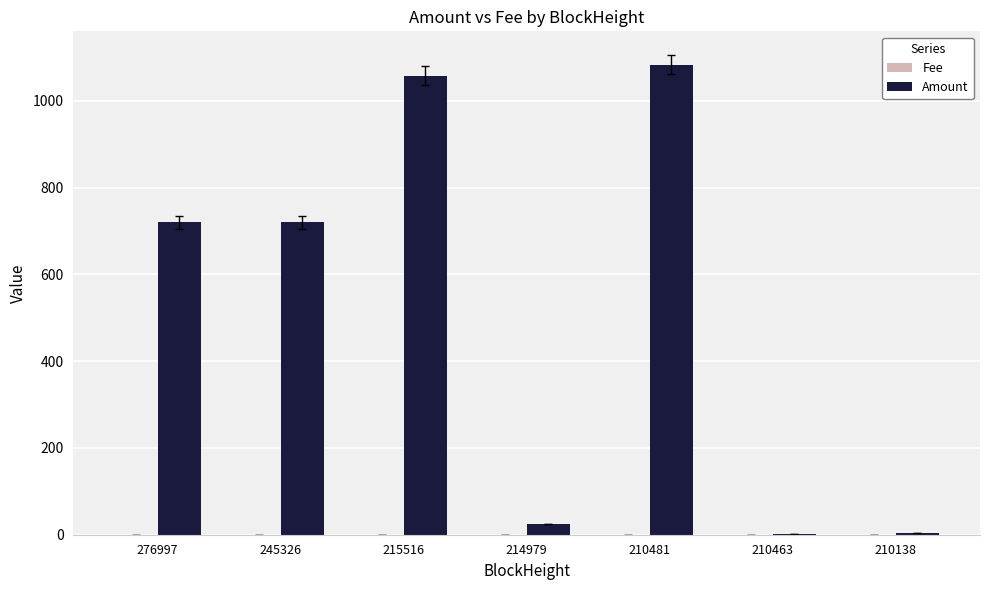

How many distinct data groups are displayed?

2